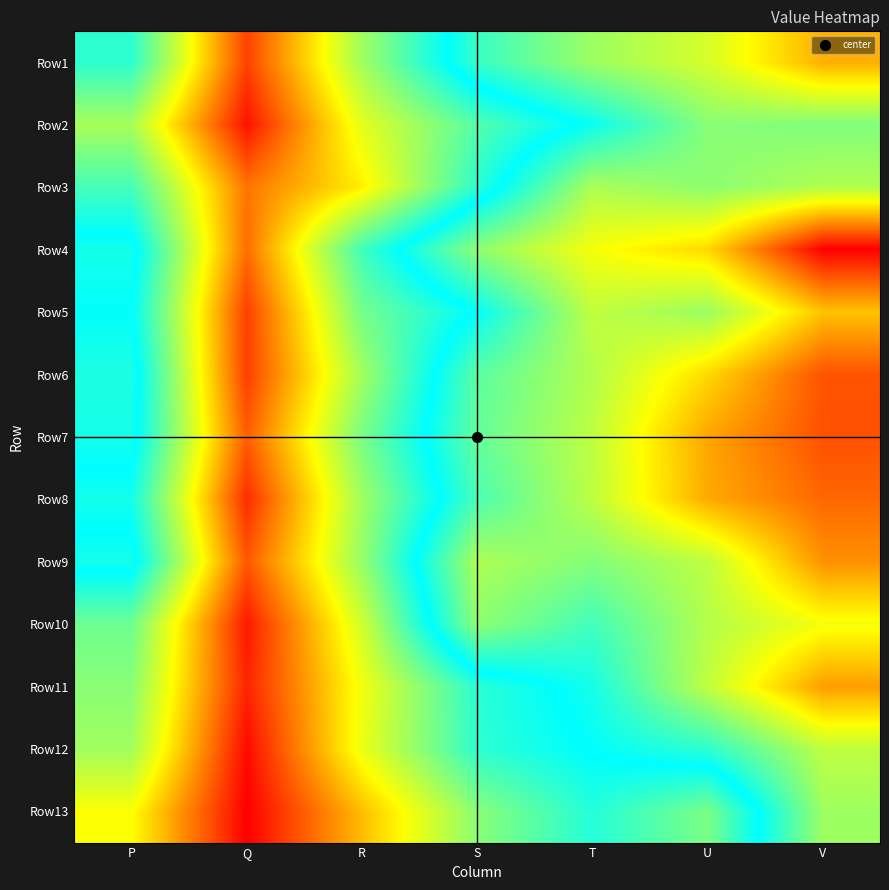

Reading left to right, extract all data points from this chart.

Row1: P=657.7	Q=280.4	R=546.5	S=753.5	T=848.8	U=901.9	V=1016.5
Row2: P=540.4	Q=235.3	R=484.9	S=620.4	T=710.7	U=829.0	V=822.3
Row3: P=633.7	Q=328.7	R=444.8	S=657.3	T=862.4	U=833.6	V=866.7
Row4: P=719.6	Q=321.3	R=637.9	S=835.3	T=933.2	U=975.8	V=1182.8
Row5: P=702.2	Q=278.0	R=588.7	S=703.4	T=882.0	U=846.6	V=996.9
Row6: P=727.5	Q=277.3	R=545.3	S=787.5	T=869.4	U=976.7	V=1102.9
Row7: P=720.1	Q=306.3	R=584.5	S=794.7	T=879.6	U=1025.9	V=1105.1
Row8: P=680.8	Q=260.7	R=548.1	S=770.5	T=879.5	U=1020.5	V=1083.2
Row9: P=719.7	Q=300.8	R=557.1	S=863.0	T=825.0	U=879.8	V=1044.4
Row10: P=594.8	Q=241.6	R=501.3	S=834.4	T=763.0	U=870.4	V=931.7
Row11: P=569.8	Q=251.6	R=470.9	S=659.1	T=720.0	U=882.4	V=1032.6
Row12: P=547.2	Q=227.7	R=477.0	S=655.7	T=702.8	U=743.8	V=880.2
Row13: P=461.3	Q=216.8	R=396.6	S=569.0	T=665.2	U=583.3	V=849.5